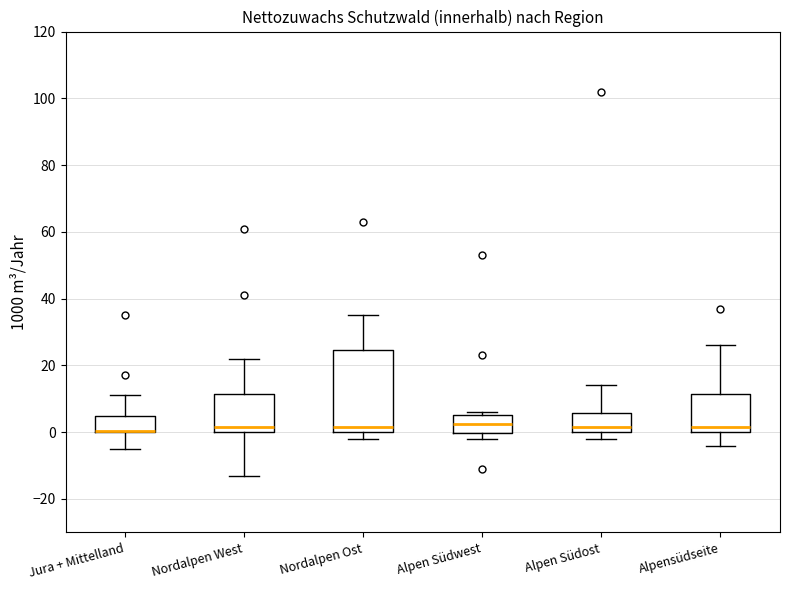

Reading left to right, transcribe this box plot: for each box, give where its median line is, the range the box spans, and where its two whiskers end, as read against the y-axis. The values are not printed on the chart, so give them approximately, as read against the axis.

Jura + Mittelland: median 0 (drawn on the box's lower edge), box 0 to 6, whiskers -4 to 12
Nordalpen West: median 2, box 0 to 12, whiskers -12 to 22
Nordalpen Ost: median 2, box 0 to 24, whiskers -2 to 36
Alpen Südwest: median 2, box 0 to 6, whiskers -2 to 6 (just above the box's upper edge)
Alpen Südost: median 2, box 0 to 6, whiskers -2 to 14
Alpensüdseite: median 2, box 0 to 12, whiskers -4 to 26